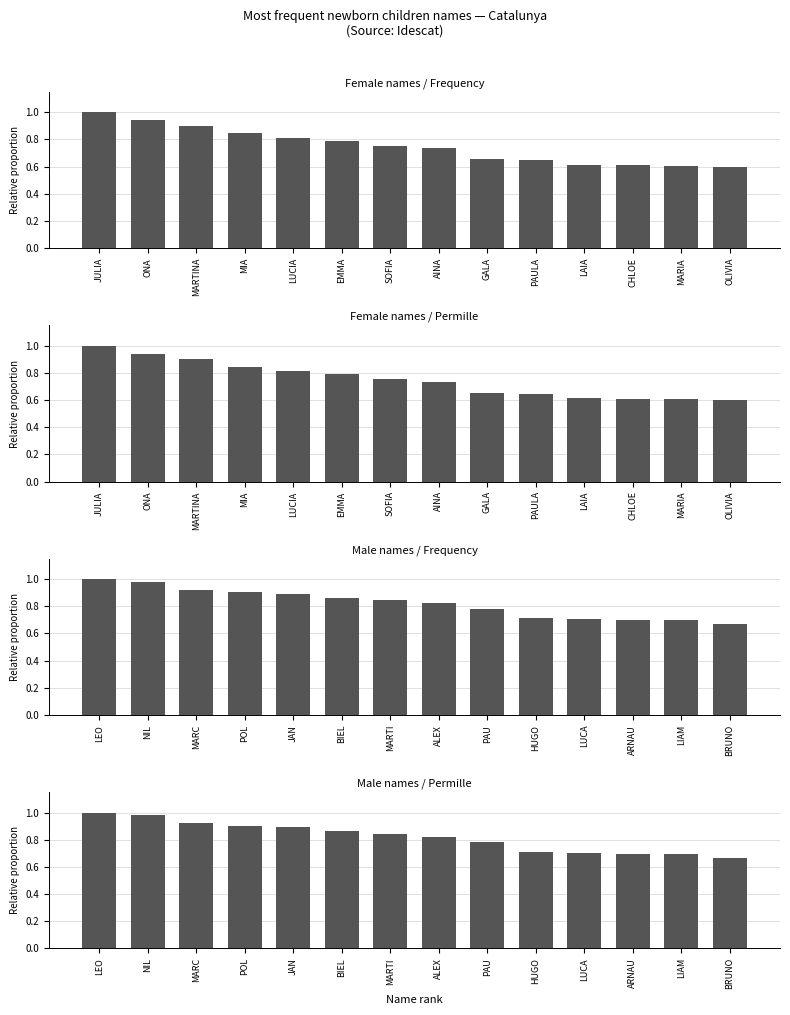

What is the greatest value displayed?

1.0